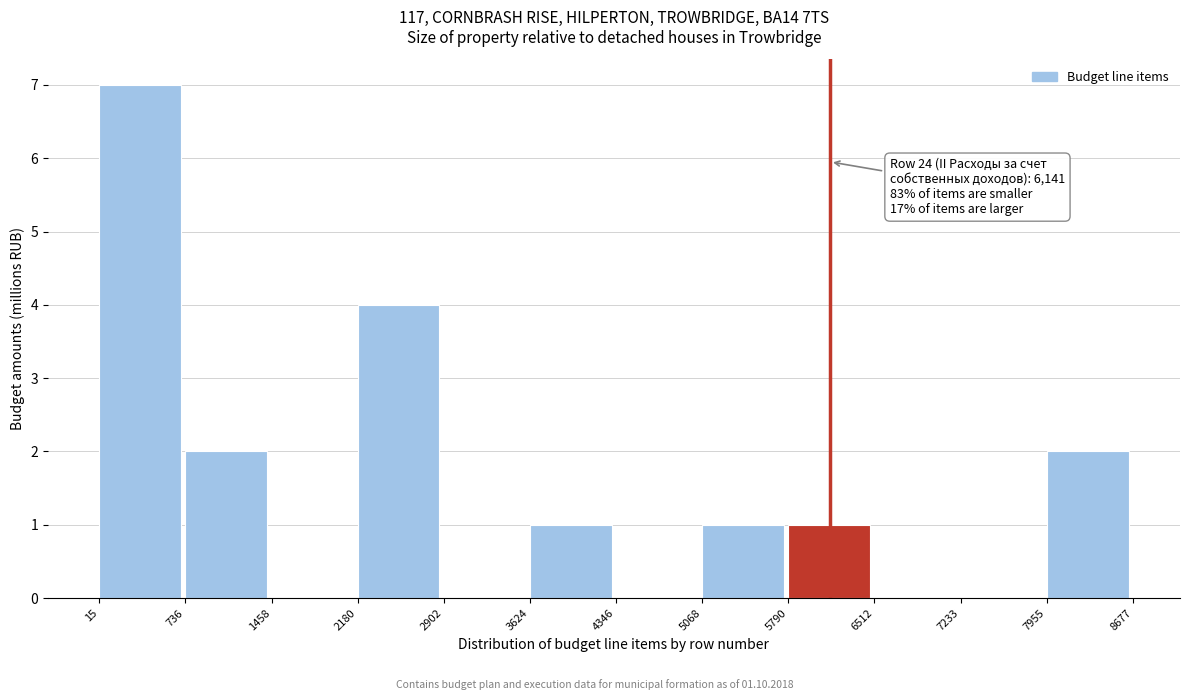

Which range on the x-axis has the tallest bar?

15 to 736